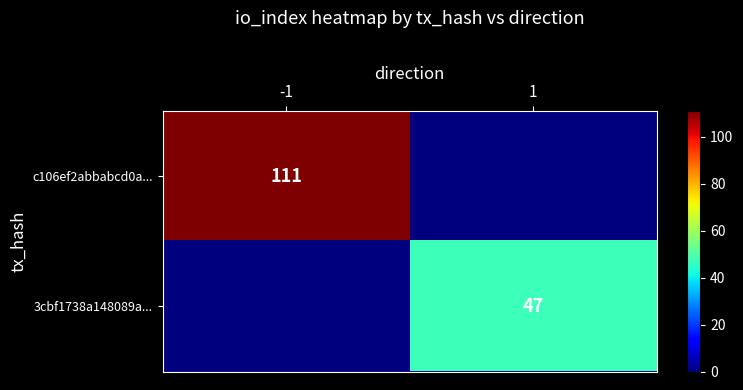

True or false: 3cbf1738a148089a... has a value of 26 at 1.

False